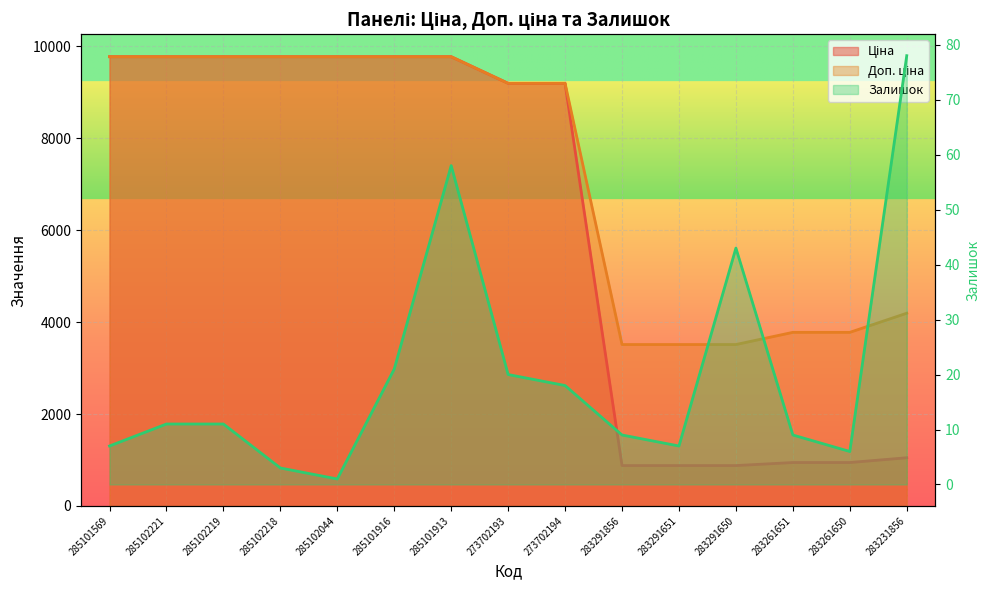

At which label does Доп. ціна first exceed 9196?

285101569